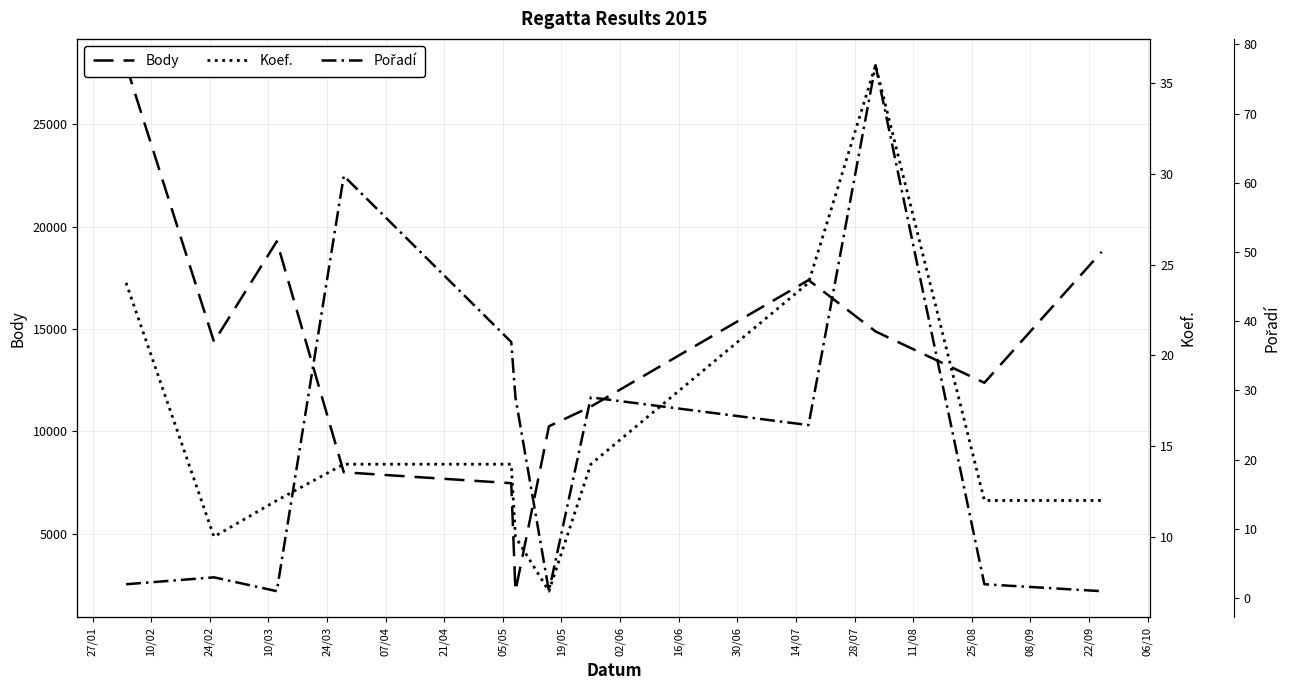

What is the maximum value for Pořadí?

77